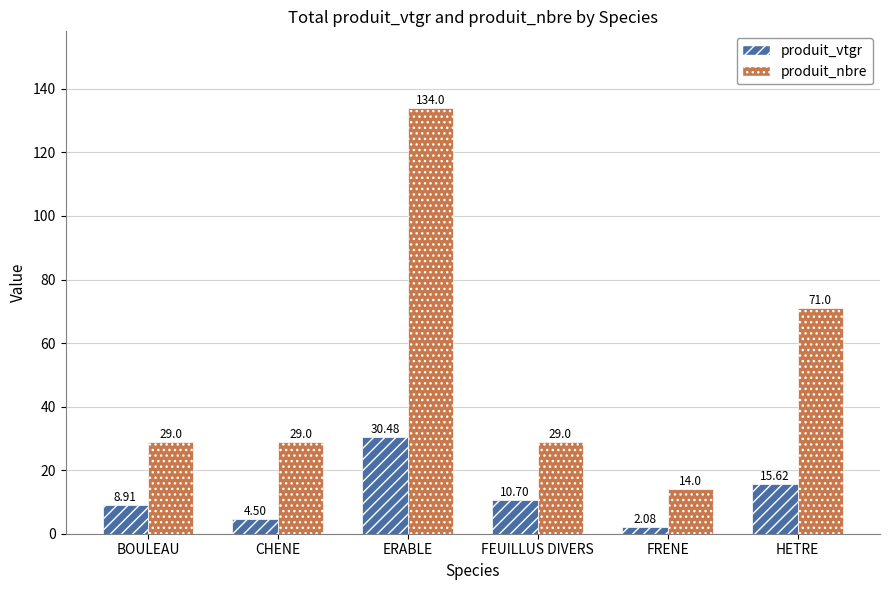

Count the number of categories in the chart.

6